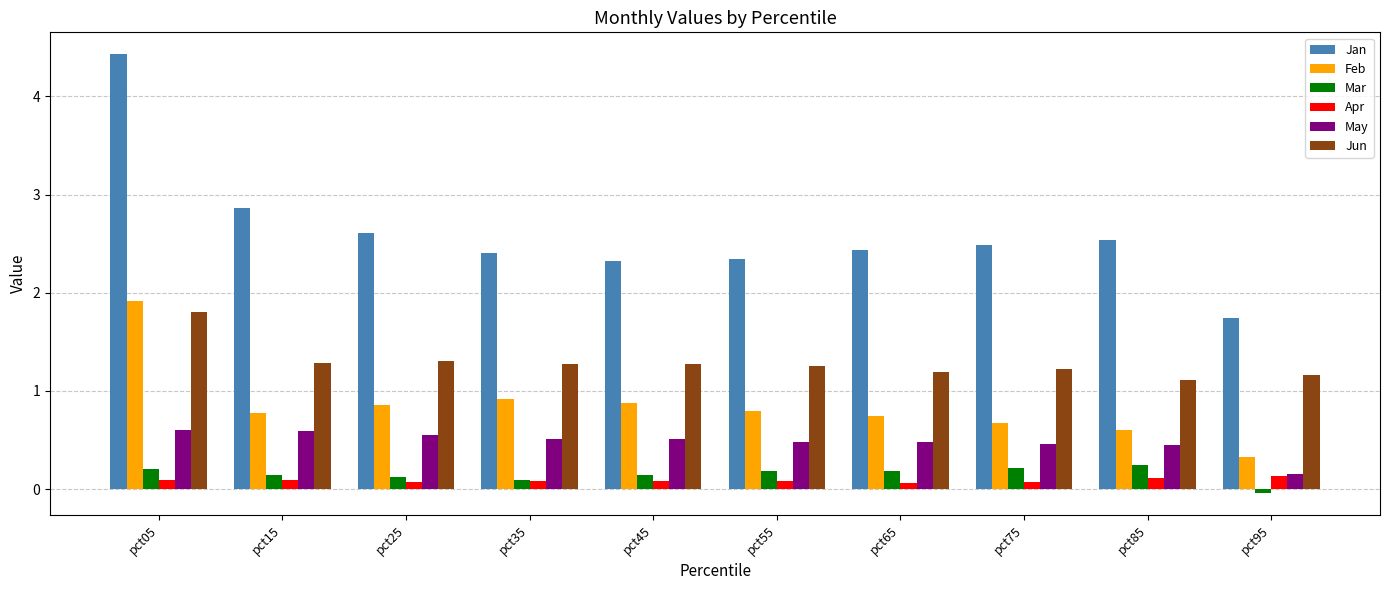

What is the difference between the maximum and minimum values in the Jan series?

2.7